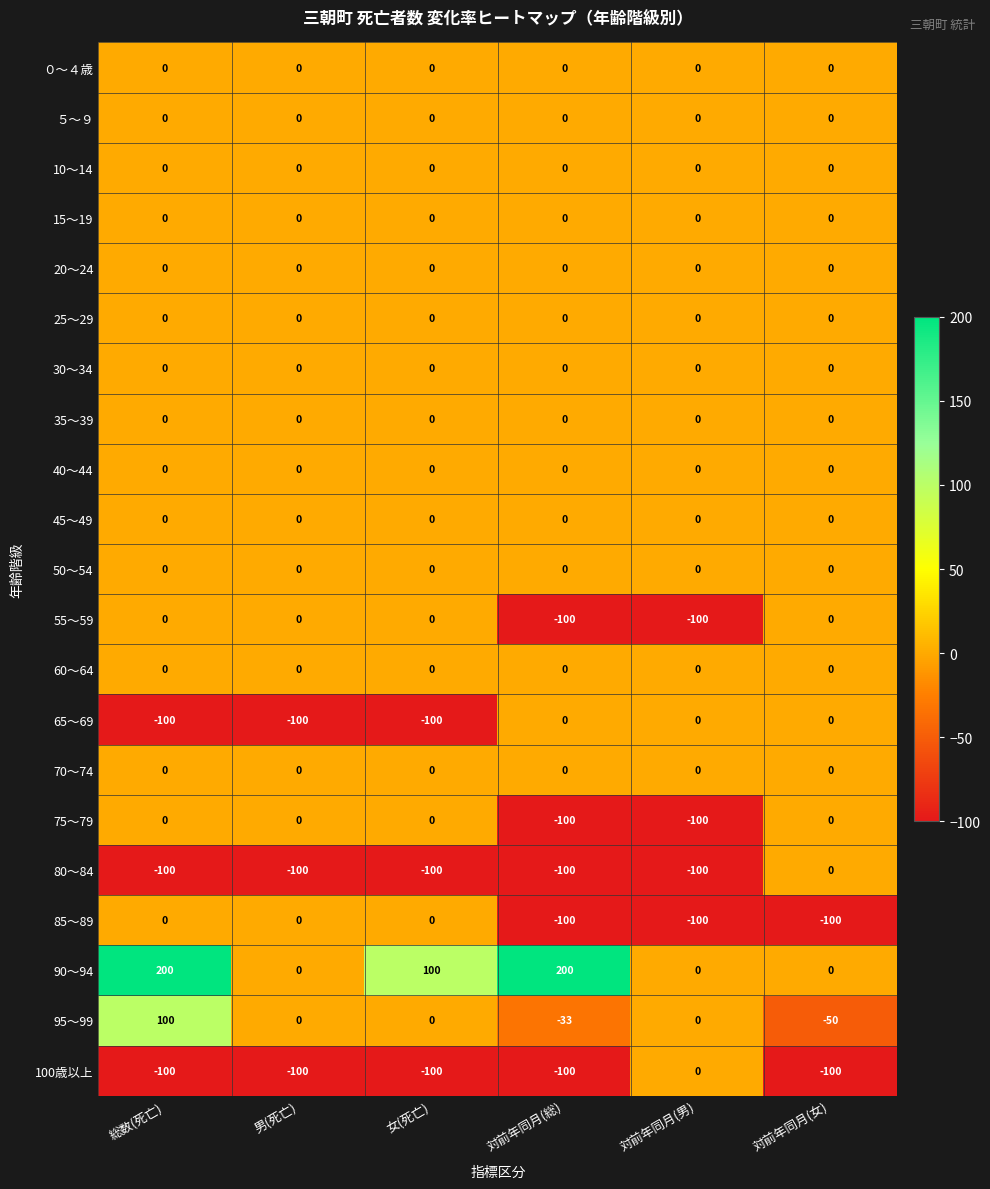

How many values in 80～84 are below zero?

5